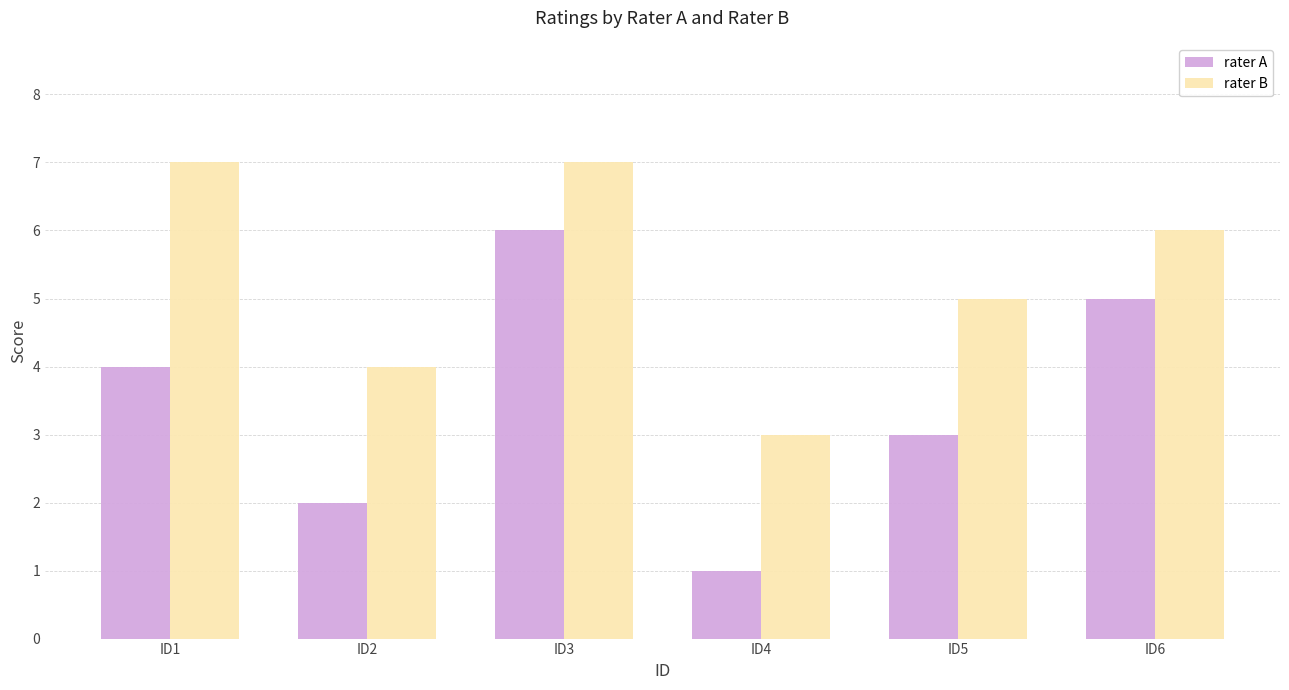

Where is rater A nearest to the value 3?

ID5